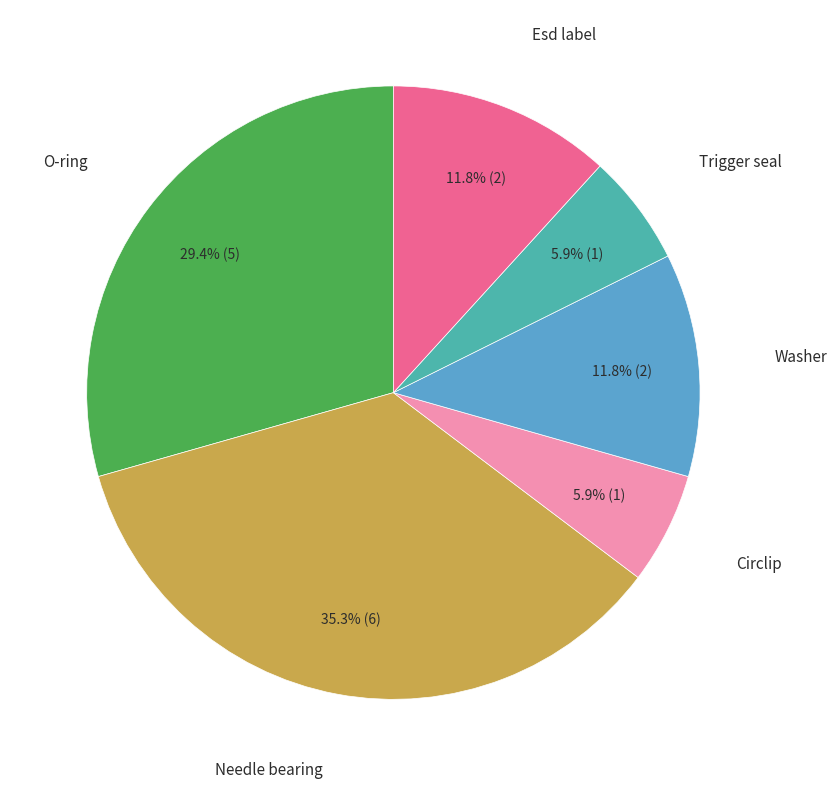

Is there any slice that represents more than half of the pie?

No